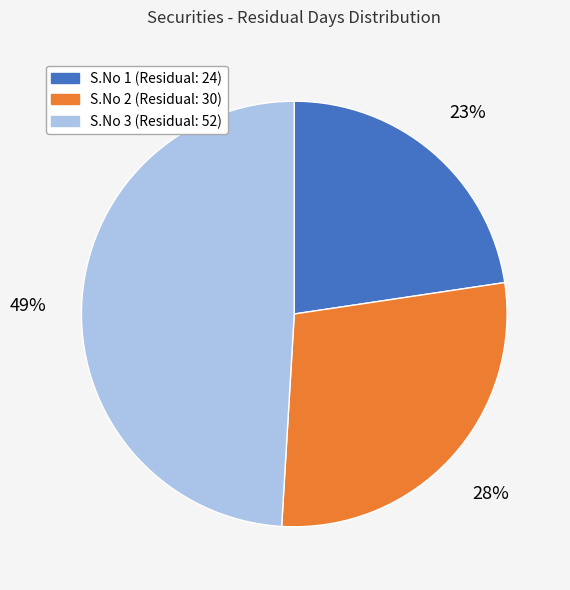

To the nearest percent, what is the average slice percentage?

33%